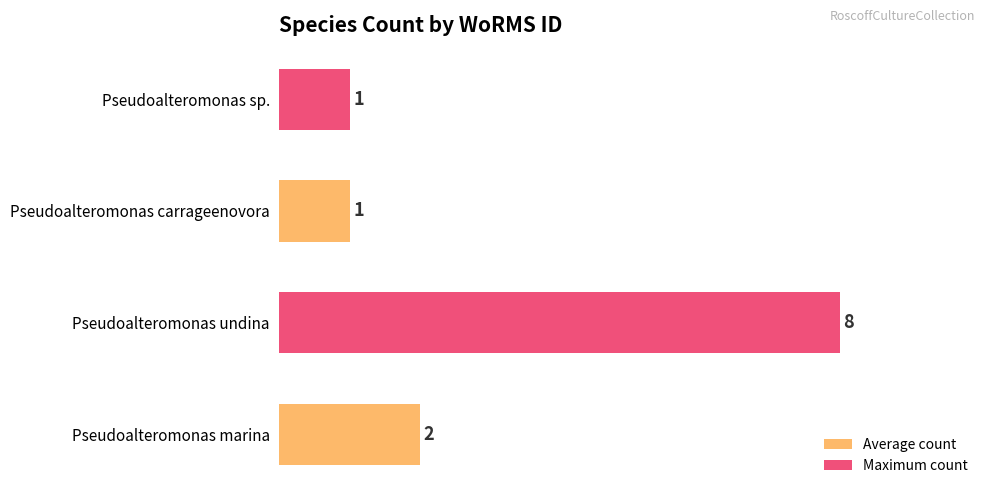

Between Pseudoalteromonas undina and Pseudoalteromonas sp., which is larger?

Pseudoalteromonas undina